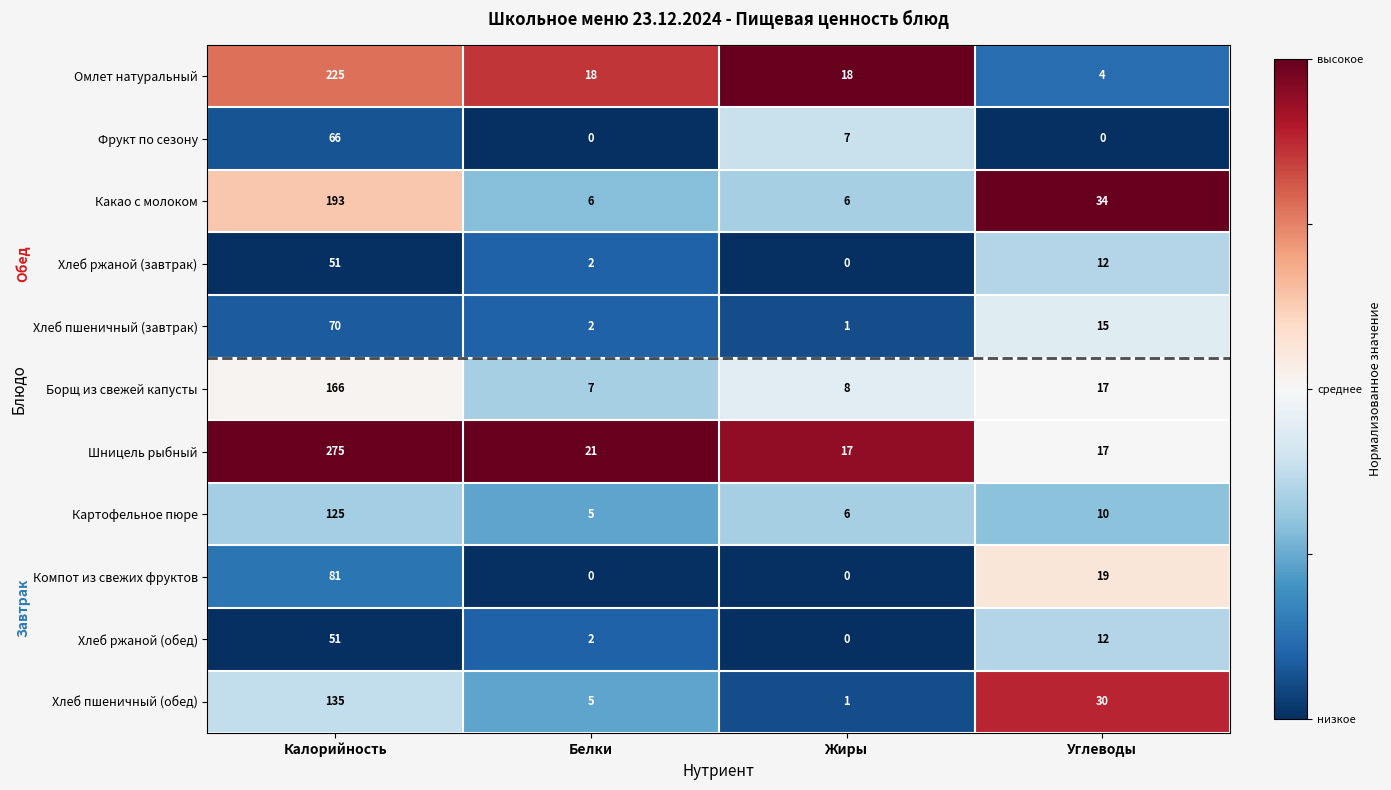

At which category does the chart reach its peak across all series?

Калорийность